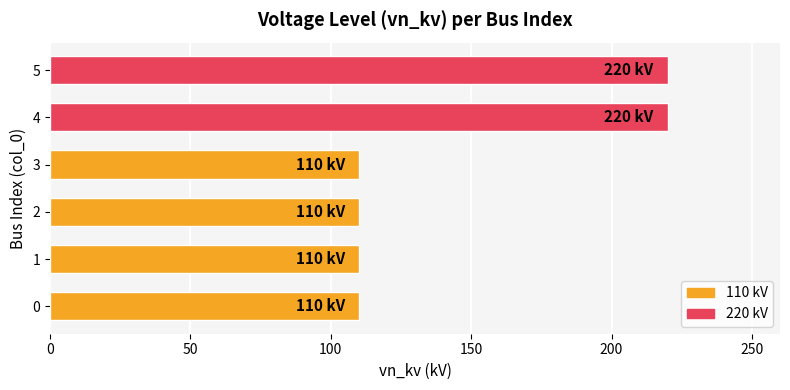

What is the sum of the values at 4 and 2?

330